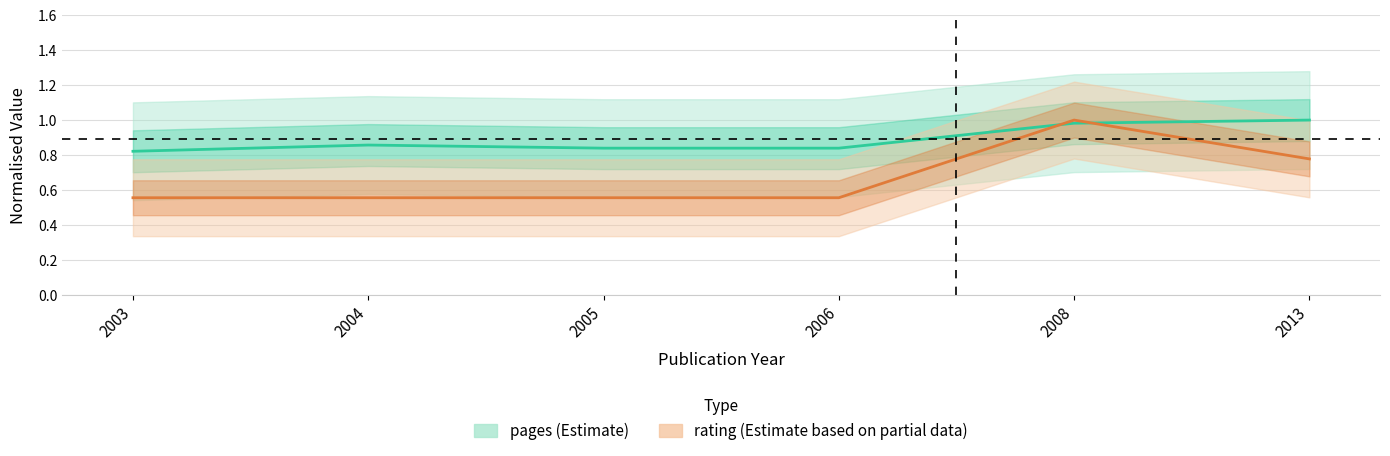

Reading right to left, list all the values displayed in this chart.

pages: 2013=1.0	2008=1.0	2006=0.8	2005=0.8	2004=0.9	2003=0.8
rating: 2013=0.8	2008=1.0	2006=0.6	2005=0.6	2004=0.6	2003=0.6